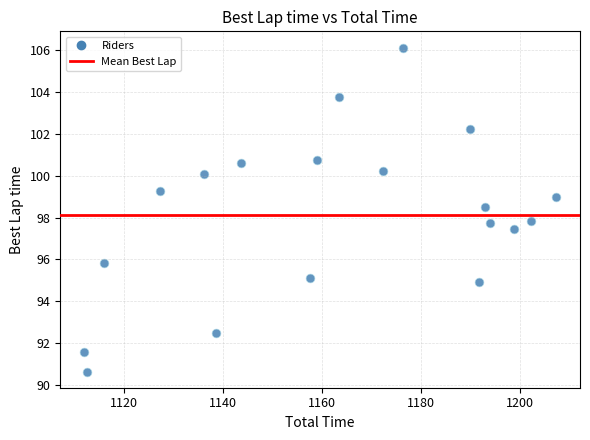

List the coordinates of all points as (Y, X) pairs, reading left to right.

(91.6, 1111.9)  (90.6, 1112.6)  (95.8, 1115.9)  (99.3, 1127.3)  (100.1, 1136.1)  (92.5, 1138.6)  (100.6, 1143.7)  (95.1, 1157.6)  (100.8, 1159.0)  (103.8, 1163.4)  (100.2, 1172.3)  (106.1, 1176.4)  (102.2, 1189.9)  (94.9, 1191.7)  (98.5, 1192.8)  (97.8, 1193.8)  (97.5, 1198.7)  (97.8, 1202.1)  (99.0, 1207.3)